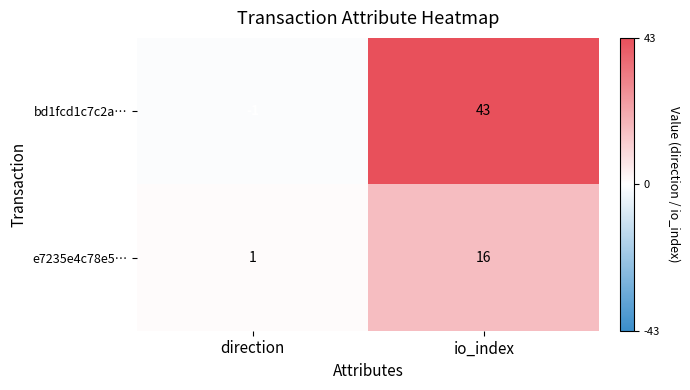

Which series changed the most between direction and io_index?

bd1fcd1c7c2a…